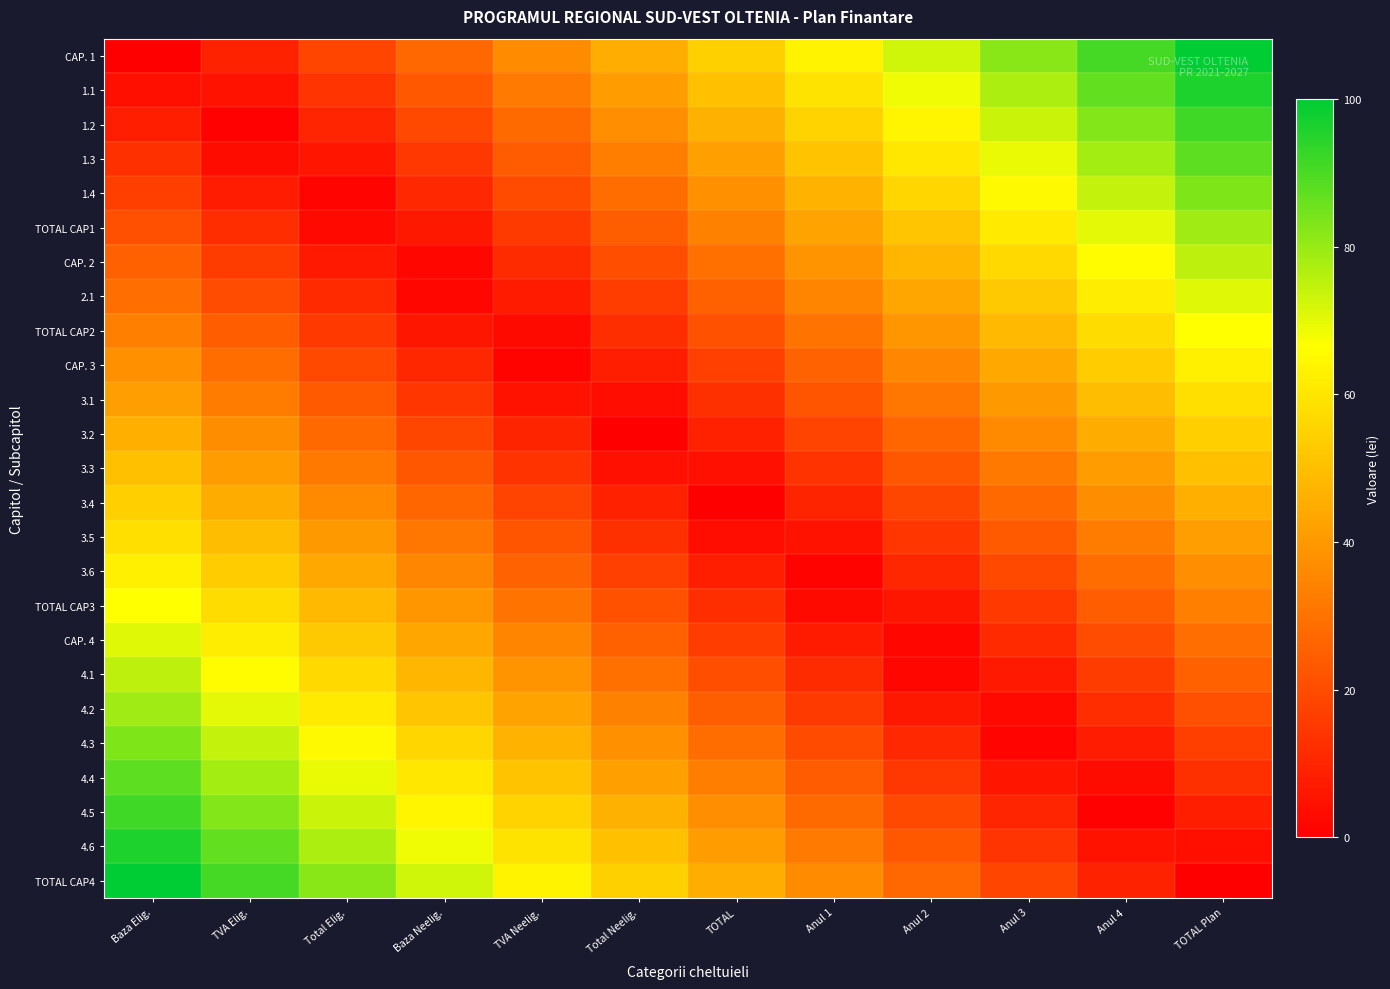

Reading right to left, extract all data points from this chart.

CAP. 1: TOTAL Plan=100.0	Anul 4=90.9	Anul 3=81.8	Anul 2=72.7	Anul 1=63.6	TOTAL=54.5	Total Neelig.=45.5	TVA Neelig.=36.4	Baza Neelig.=27.3	Total Elig.=18.2	TVA Elig.=9.1	Baza Elig.=0.0
1.1: TOTAL Plan=95.8	Anul 4=86.7	Anul 3=77.7	Anul 2=68.6	Anul 1=59.5	TOTAL=50.4	Total Neelig.=41.3	TVA Neelig.=32.2	Baza Neelig.=23.1	Total Elig.=14.0	TVA Elig.=4.9	Baza Elig.=4.2
1.2: TOTAL Plan=91.7	Anul 4=82.6	Anul 3=73.5	Anul 2=64.4	Anul 1=55.3	TOTAL=46.2	Total Neelig.=37.1	TVA Neelig.=28.0	Baza Neelig.=18.9	Total Elig.=9.8	TVA Elig.=0.8	Baza Elig.=8.3
1.3: TOTAL Plan=87.5	Anul 4=78.4	Anul 3=69.3	Anul 2=60.2	Anul 1=51.1	TOTAL=42.0	Total Neelig.=33.0	TVA Neelig.=23.9	Baza Neelig.=14.8	Total Elig.=5.7	TVA Elig.=3.4	Baza Elig.=12.5
1.4: TOTAL Plan=83.3	Anul 4=74.2	Anul 3=65.2	Anul 2=56.1	Anul 1=47.0	TOTAL=37.9	Total Neelig.=28.8	TVA Neelig.=19.7	Baza Neelig.=10.6	Total Elig.=1.5	TVA Elig.=7.6	Baza Elig.=16.7
TOTAL CAP1: TOTAL Plan=79.2	Anul 4=70.1	Anul 3=61.0	Anul 2=51.9	Anul 1=42.8	TOTAL=33.7	Total Neelig.=24.6	TVA Neelig.=15.5	Baza Neelig.=6.4	Total Elig.=2.7	TVA Elig.=11.7	Baza Elig.=20.8
CAP. 2: TOTAL Plan=75.0	Anul 4=65.9	Anul 3=56.8	Anul 2=47.7	Anul 1=38.6	TOTAL=29.5	Total Neelig.=20.5	TVA Neelig.=11.4	Baza Neelig.=2.3	Total Elig.=6.8	TVA Elig.=15.9	Baza Elig.=25.0
2.1: TOTAL Plan=70.8	Anul 4=61.7	Anul 3=52.7	Anul 2=43.6	Anul 1=34.5	TOTAL=25.4	Total Neelig.=16.3	TVA Neelig.=7.2	Baza Neelig.=1.9	Total Elig.=11.0	TVA Elig.=20.1	Baza Elig.=29.2
TOTAL CAP2: TOTAL Plan=66.7	Anul 4=57.6	Anul 3=48.5	Anul 2=39.4	Anul 1=30.3	TOTAL=21.2	Total Neelig.=12.1	TVA Neelig.=3.0	Baza Neelig.=6.1	Total Elig.=15.2	TVA Elig.=24.2	Baza Elig.=33.3
CAP. 3: TOTAL Plan=62.5	Anul 4=53.4	Anul 3=44.3	Anul 2=35.2	Anul 1=26.1	TOTAL=17.0	Total Neelig.=8.0	TVA Neelig.=1.1	Baza Neelig.=10.2	Total Elig.=19.3	TVA Elig.=28.4	Baza Elig.=37.5
3.1: TOTAL Plan=58.3	Anul 4=49.2	Anul 3=40.2	Anul 2=31.1	Anul 1=22.0	TOTAL=12.9	Total Neelig.=3.8	TVA Neelig.=5.3	Baza Neelig.=14.4	Total Elig.=23.5	TVA Elig.=32.6	Baza Elig.=41.7
3.2: TOTAL Plan=54.2	Anul 4=45.1	Anul 3=36.0	Anul 2=26.9	Anul 1=17.8	TOTAL=8.7	Total Neelig.=0.4	TVA Neelig.=9.5	Baza Neelig.=18.6	Total Elig.=27.7	TVA Elig.=36.7	Baza Elig.=45.8
3.3: TOTAL Plan=50.0	Anul 4=40.9	Anul 3=31.8	Anul 2=22.7	Anul 1=13.6	TOTAL=4.5	Total Neelig.=4.5	TVA Neelig.=13.6	Baza Neelig.=22.7	Total Elig.=31.8	TVA Elig.=40.9	Baza Elig.=50.0
3.4: TOTAL Plan=45.8	Anul 4=36.7	Anul 3=27.7	Anul 2=18.6	Anul 1=9.5	TOTAL=0.4	Total Neelig.=8.7	TVA Neelig.=17.8	Baza Neelig.=26.9	Total Elig.=36.0	TVA Elig.=45.1	Baza Elig.=54.2
3.5: TOTAL Plan=41.7	Anul 4=32.6	Anul 3=23.5	Anul 2=14.4	Anul 1=5.3	TOTAL=3.8	Total Neelig.=12.9	TVA Neelig.=22.0	Baza Neelig.=31.1	Total Elig.=40.2	TVA Elig.=49.2	Baza Elig.=58.3
3.6: TOTAL Plan=37.5	Anul 4=28.4	Anul 3=19.3	Anul 2=10.2	Anul 1=1.1	TOTAL=8.0	Total Neelig.=17.0	TVA Neelig.=26.1	Baza Neelig.=35.2	Total Elig.=44.3	TVA Elig.=53.4	Baza Elig.=62.5
TOTAL CAP3: TOTAL Plan=33.3	Anul 4=24.2	Anul 3=15.2	Anul 2=6.1	Anul 1=3.0	TOTAL=12.1	Total Neelig.=21.2	TVA Neelig.=30.3	Baza Neelig.=39.4	Total Elig.=48.5	TVA Elig.=57.6	Baza Elig.=66.7
CAP. 4: TOTAL Plan=29.2	Anul 4=20.1	Anul 3=11.0	Anul 2=1.9	Anul 1=7.2	TOTAL=16.3	Total Neelig.=25.4	TVA Neelig.=34.5	Baza Neelig.=43.6	Total Elig.=52.7	TVA Elig.=61.7	Baza Elig.=70.8
4.1: TOTAL Plan=25.0	Anul 4=15.9	Anul 3=6.8	Anul 2=2.3	Anul 1=11.4	TOTAL=20.5	Total Neelig.=29.5	TVA Neelig.=38.6	Baza Neelig.=47.7	Total Elig.=56.8	TVA Elig.=65.9	Baza Elig.=75.0
4.2: TOTAL Plan=20.8	Anul 4=11.7	Anul 3=2.7	Anul 2=6.4	Anul 1=15.5	TOTAL=24.6	Total Neelig.=33.7	TVA Neelig.=42.8	Baza Neelig.=51.9	Total Elig.=61.0	TVA Elig.=70.1	Baza Elig.=79.2
4.3: TOTAL Plan=16.7	Anul 4=7.6	Anul 3=1.5	Anul 2=10.6	Anul 1=19.7	TOTAL=28.8	Total Neelig.=37.9	TVA Neelig.=47.0	Baza Neelig.=56.1	Total Elig.=65.2	TVA Elig.=74.2	Baza Elig.=83.3
4.4: TOTAL Plan=12.5	Anul 4=3.4	Anul 3=5.7	Anul 2=14.8	Anul 1=23.9	TOTAL=33.0	Total Neelig.=42.0	TVA Neelig.=51.1	Baza Neelig.=60.2	Total Elig.=69.3	TVA Elig.=78.4	Baza Elig.=87.5
4.5: TOTAL Plan=8.3	Anul 4=0.8	Anul 3=9.8	Anul 2=18.9	Anul 1=28.0	TOTAL=37.1	Total Neelig.=46.2	TVA Neelig.=55.3	Baza Neelig.=64.4	Total Elig.=73.5	TVA Elig.=82.6	Baza Elig.=91.7
4.6: TOTAL Plan=4.2	Anul 4=4.9	Anul 3=14.0	Anul 2=23.1	Anul 1=32.2	TOTAL=41.3	Total Neelig.=50.4	TVA Neelig.=59.5	Baza Neelig.=68.6	Total Elig.=77.7	TVA Elig.=86.7	Baza Elig.=95.8
TOTAL CAP4: TOTAL Plan=0.0	Anul 4=9.1	Anul 3=18.2	Anul 2=27.3	Anul 1=36.4	TOTAL=45.5	Total Neelig.=54.5	TVA Neelig.=63.6	Baza Neelig.=72.7	Total Elig.=81.8	TVA Elig.=90.9	Baza Elig.=100.0